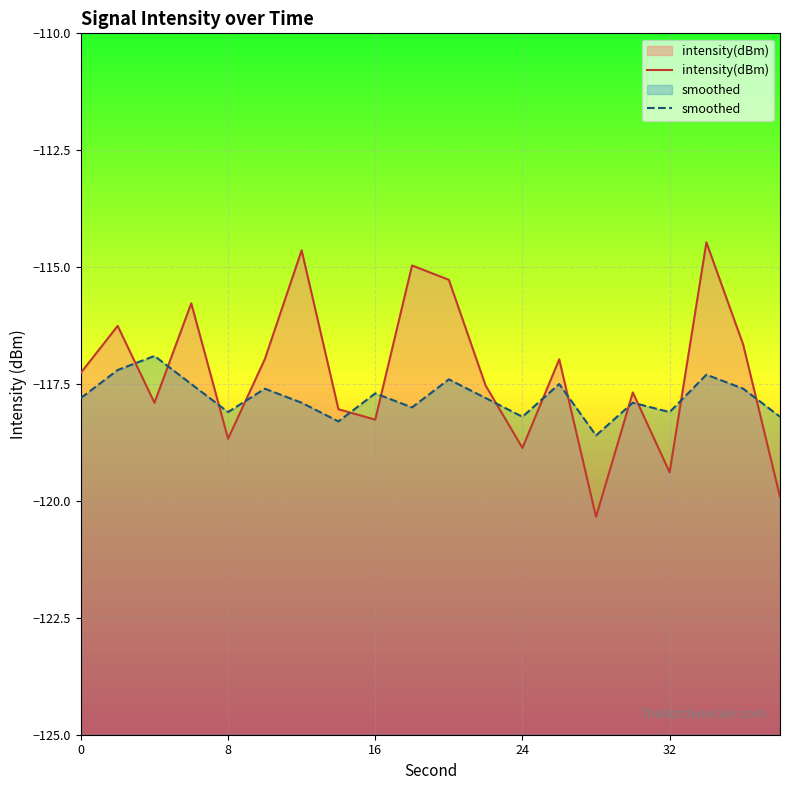

What is the maximum value for smoothed?

-116.9